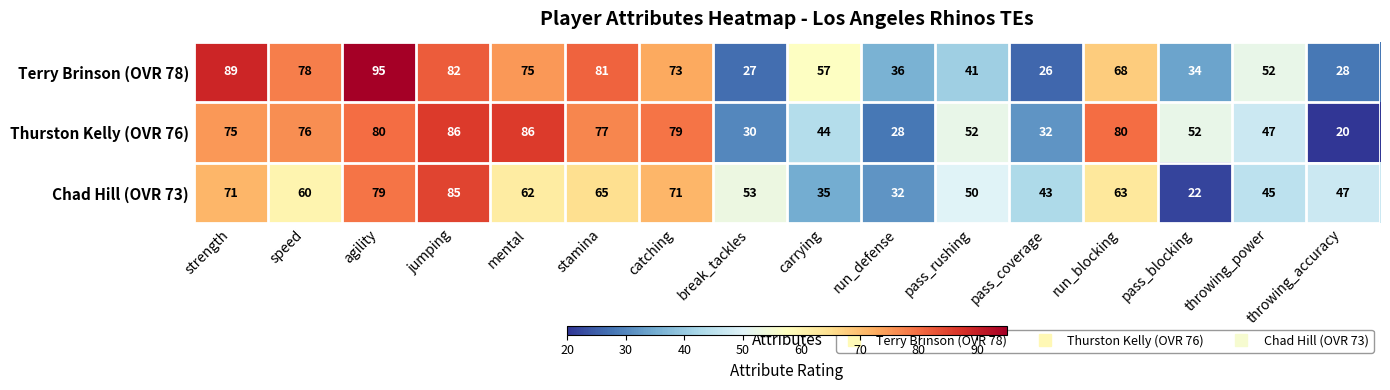

What is the smallest value displayed?

20